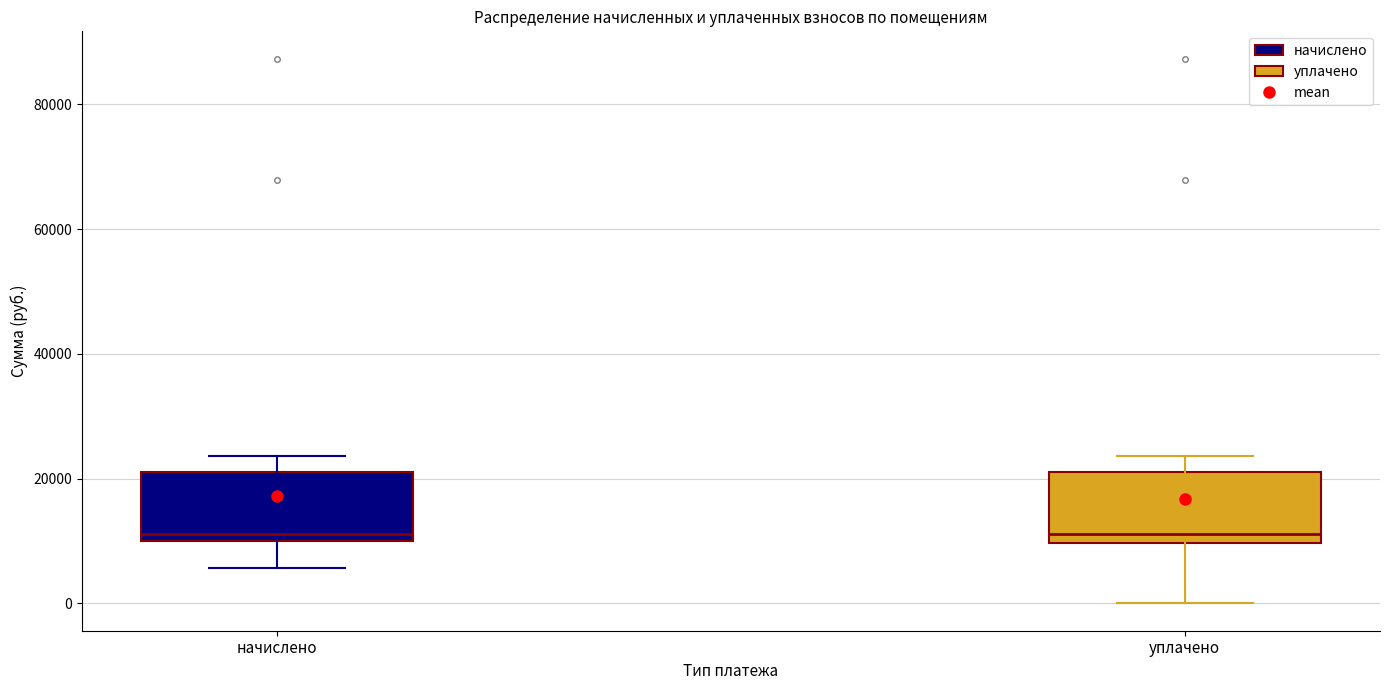

Reading left to right, transcribe this box plot: for each box, give where its median line is, the range the box spans, and where its two whiskers end, as read against the y-axis. The values are not printed on the chart, so give them approximately, as read against the axis.

начислено: median 12000, box 10000 to 22000, whiskers 6000 to 24000
уплачено: median 12000, box 10000 to 22000, whiskers 0 to 24000